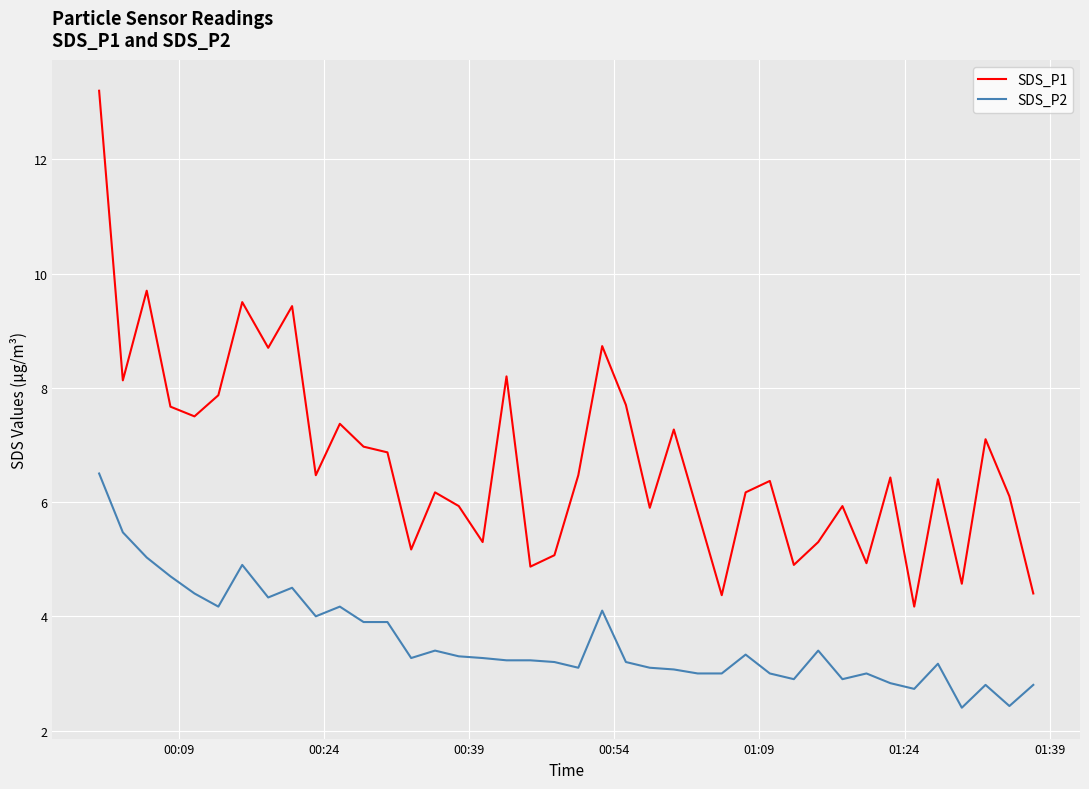

True or false: SDS_P2 and SDS_P1 cross at least once.

False